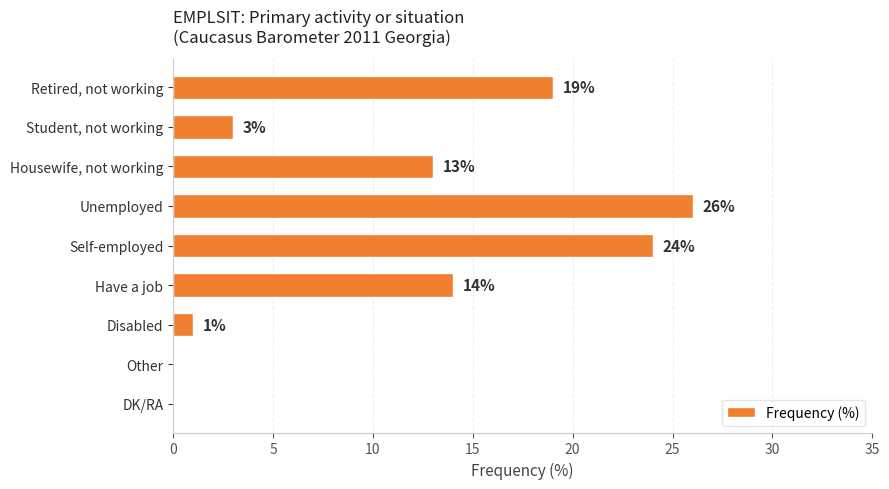

How many data points does each series have?

9